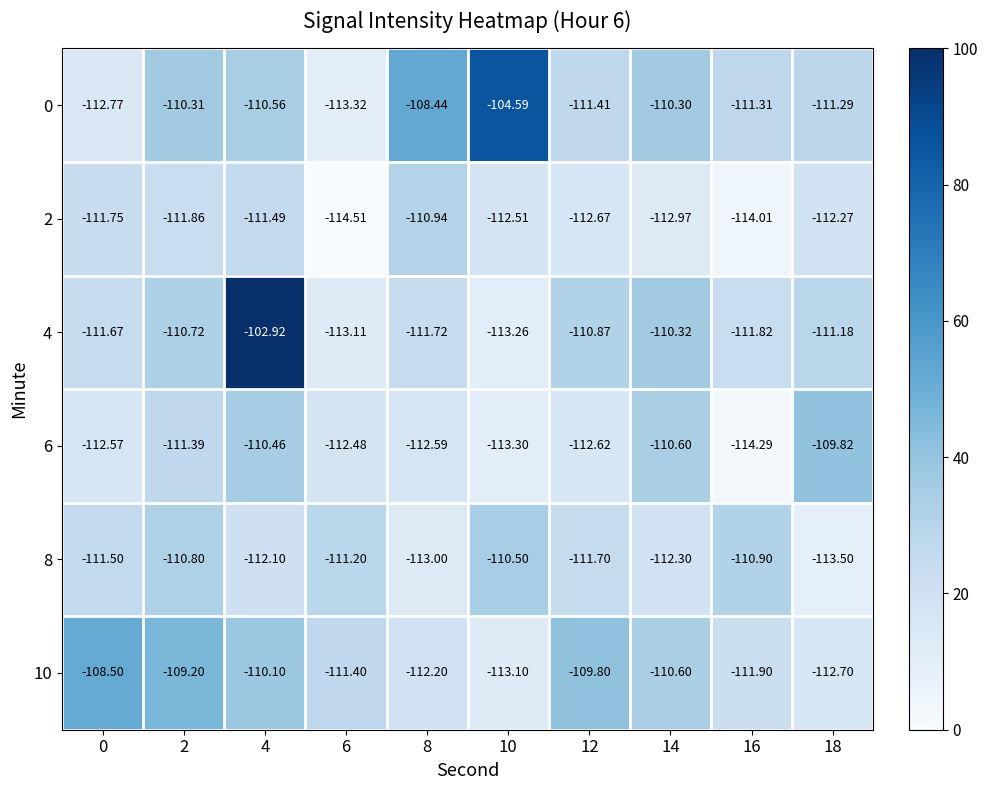

How many categories are shown in the chart?

10